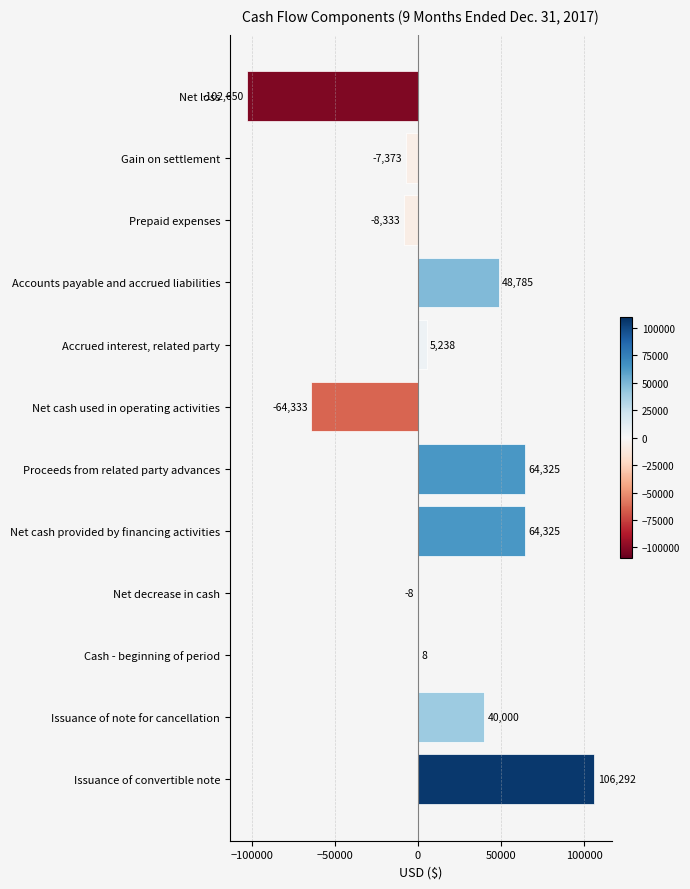

Which category has the highest value across all series?

Issuance of convertible note